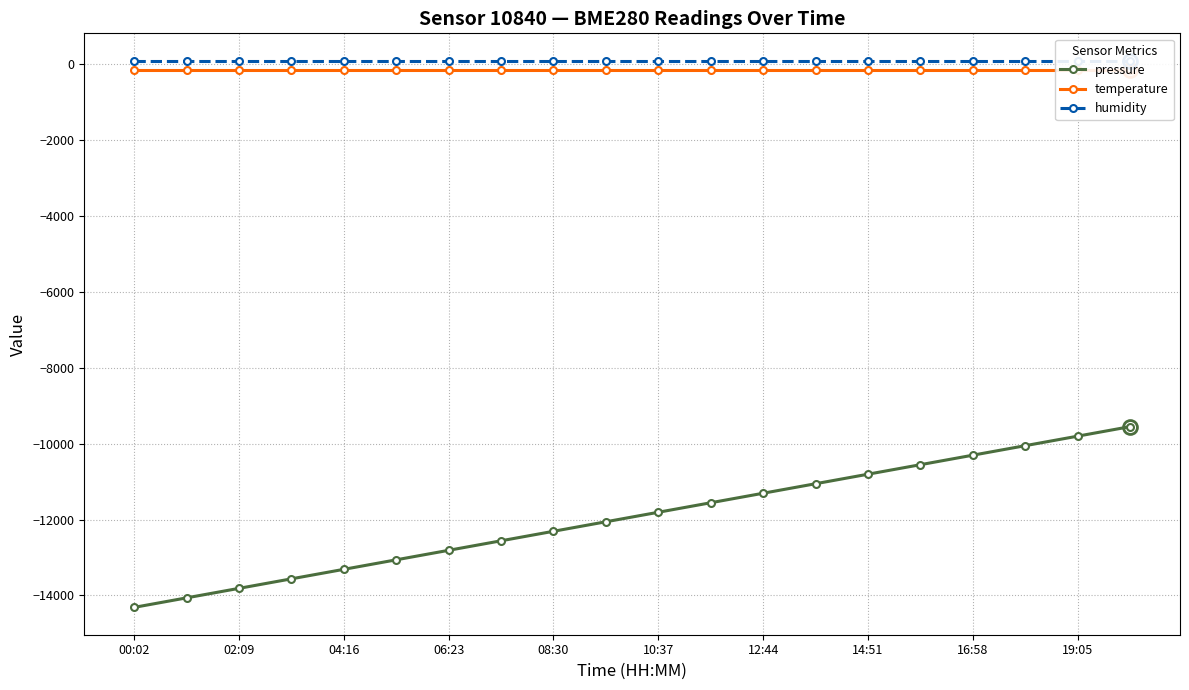

What is the highest value of the pressure series?

-9548.1